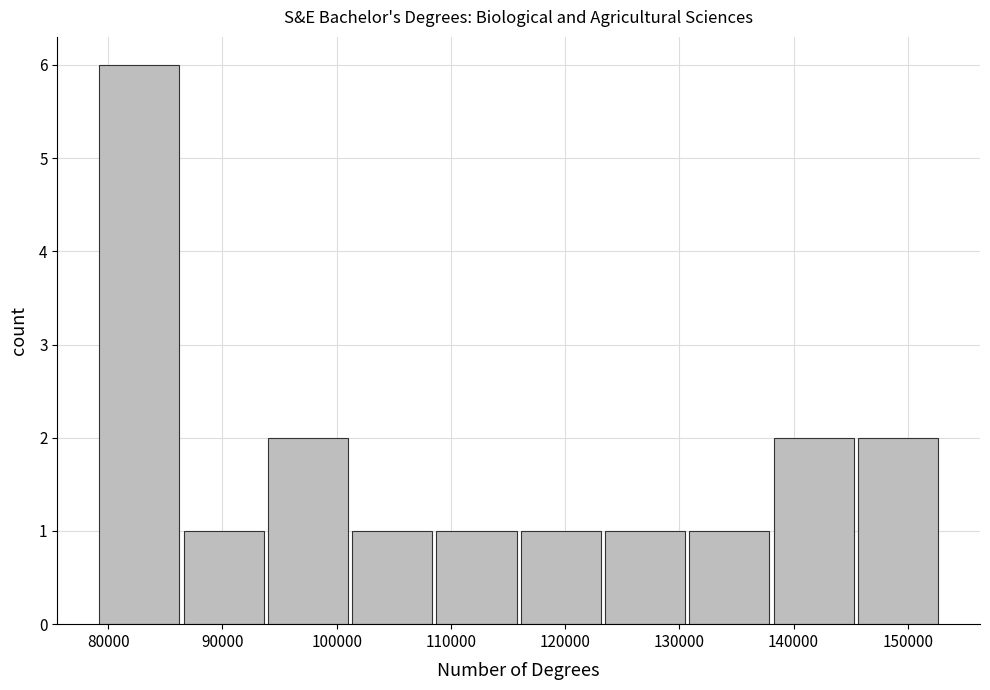

How tall is the bar that spans 138000 to 145000 on the x-axis? Neither the bar edges nor the heights are printed on the chart, so give them approximately, as read against the axes.

2